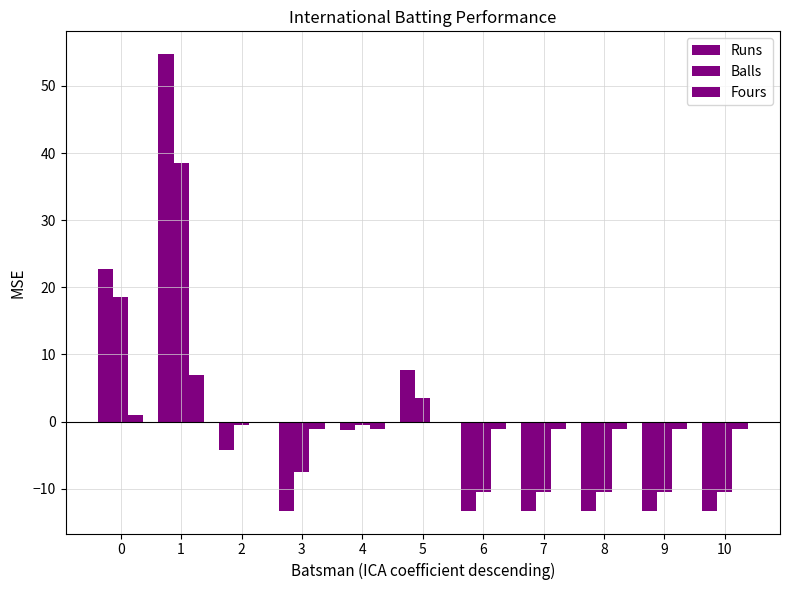

At which category does the chart reach its minimum across all series?

3